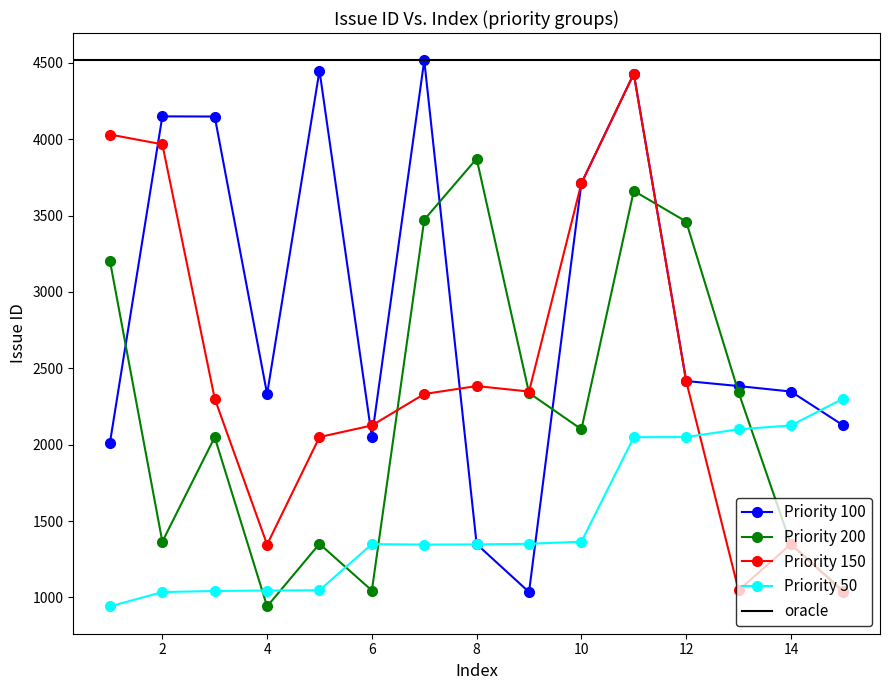

At which category does Priority 150 reach its first local peak?

8